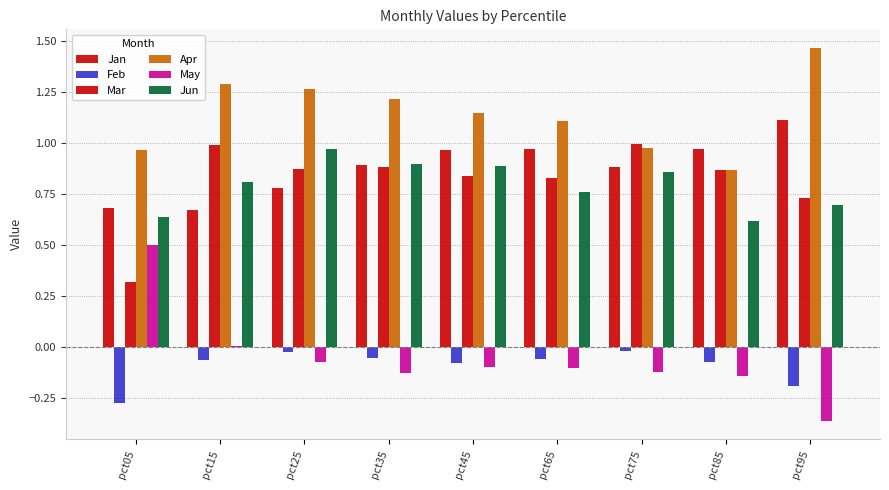

Reading left to right, what are all the values shown in this chart?

Jan: 0.7	0.7	0.8	0.9	1.0	1.0	0.9	1.0	1.1
Feb: -0.3	-0.1	-0.0	-0.1	-0.1	-0.1	-0.0	-0.1	-0.2
Mar: 0.3	1.0	0.9	0.9	0.8	0.8	1.0	0.9	0.7
Apr: 1.0	1.3	1.3	1.2	1.1	1.1	1.0	0.9	1.5
May: 0.5	0.0	-0.1	-0.1	-0.1	-0.1	-0.1	-0.1	-0.4
Jun: 0.6	0.8	1.0	0.9	0.9	0.8	0.9	0.6	0.7